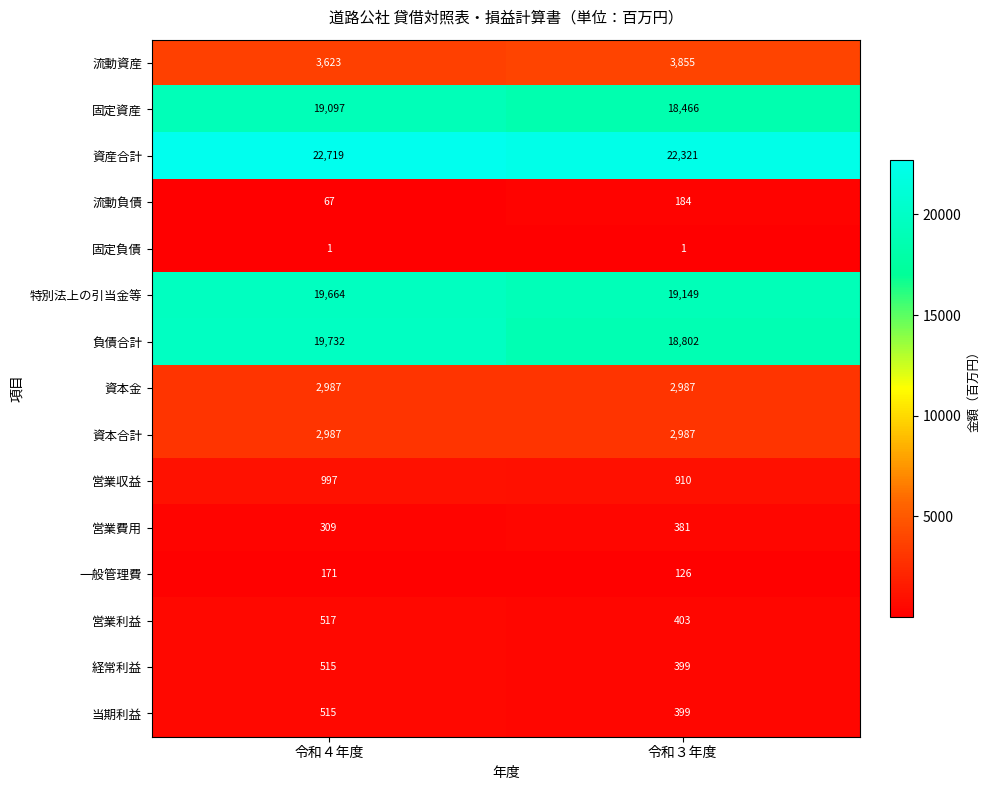

Reading left to right, transcribe all the data shown in this chart.

流動資産: 令和４年度=3623	令和３年度=3855
固定資産: 令和４年度=19097	令和３年度=18466
資産合計: 令和４年度=22719	令和３年度=22321
流動負債: 令和４年度=67	令和３年度=184
固定負債: 令和４年度=1	令和３年度=1
特別法上の引当金等: 令和４年度=19664	令和３年度=19149
負債合計: 令和４年度=19732	令和３年度=18802
資本金: 令和４年度=2987	令和３年度=2987
資本合計: 令和４年度=2987	令和３年度=2987
営業収益: 令和４年度=997	令和３年度=910
営業費用: 令和４年度=309	令和３年度=381
一般管理費: 令和４年度=171	令和３年度=126
営業利益: 令和４年度=517	令和３年度=403
経常利益: 令和４年度=515	令和３年度=399
当期利益: 令和４年度=515	令和３年度=399